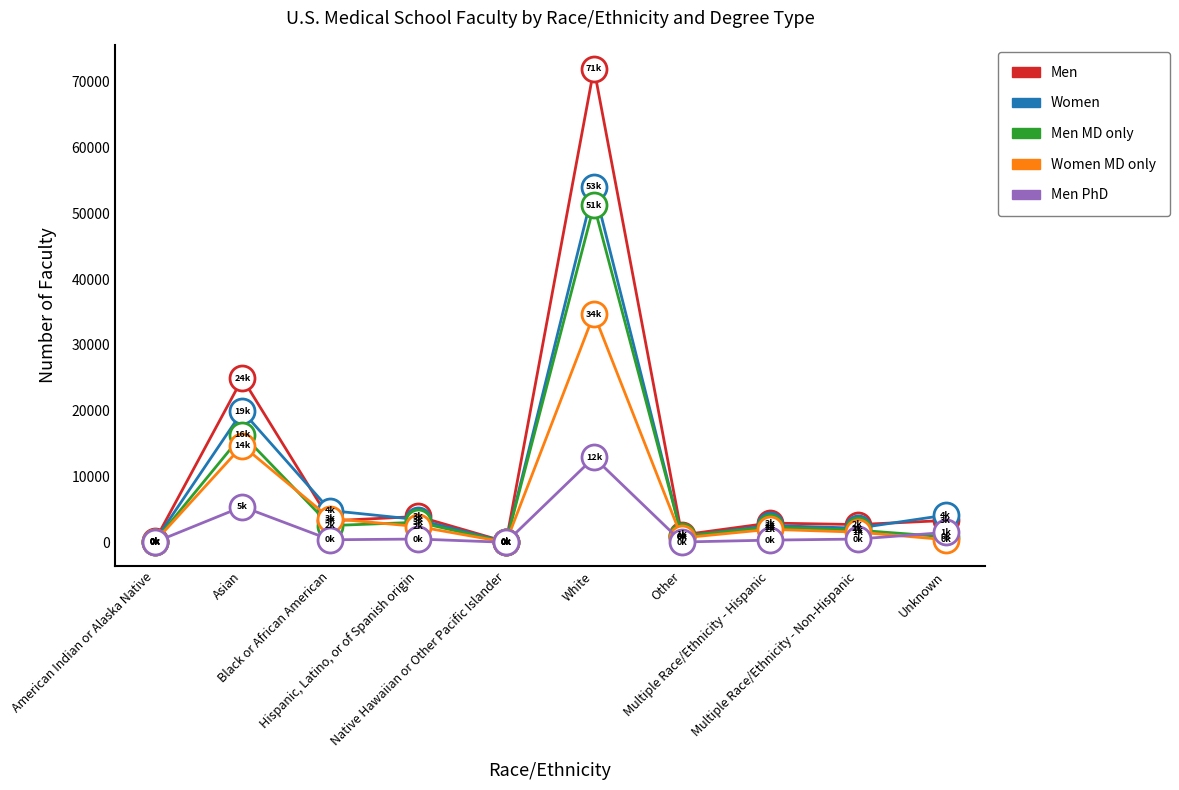

Which series has the largest range (max minus min)?

Men